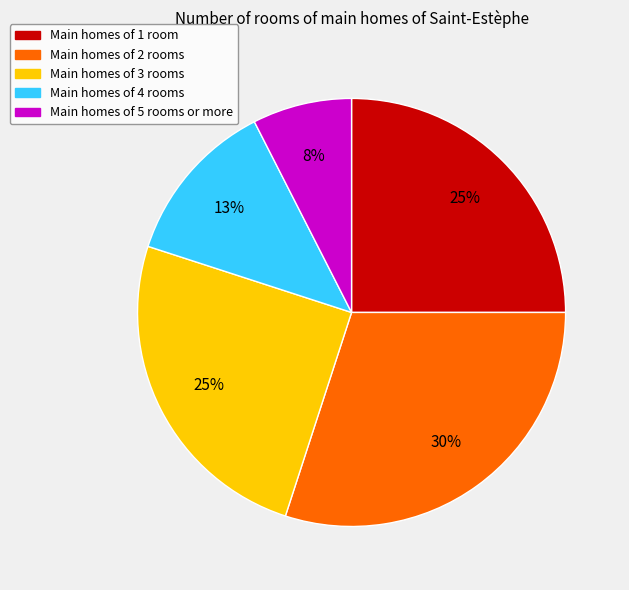

Is there a majority slice in this chart?

No